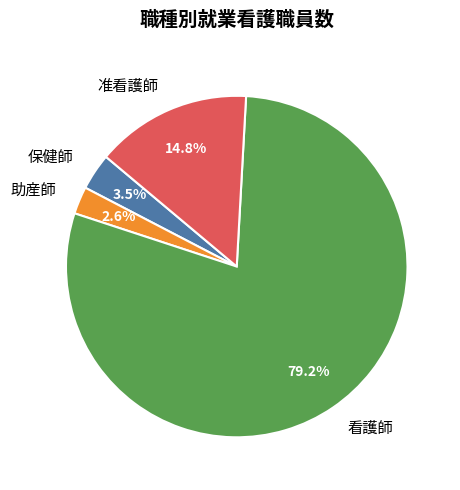

To the nearest percent, what is the average slice percentage?

25%